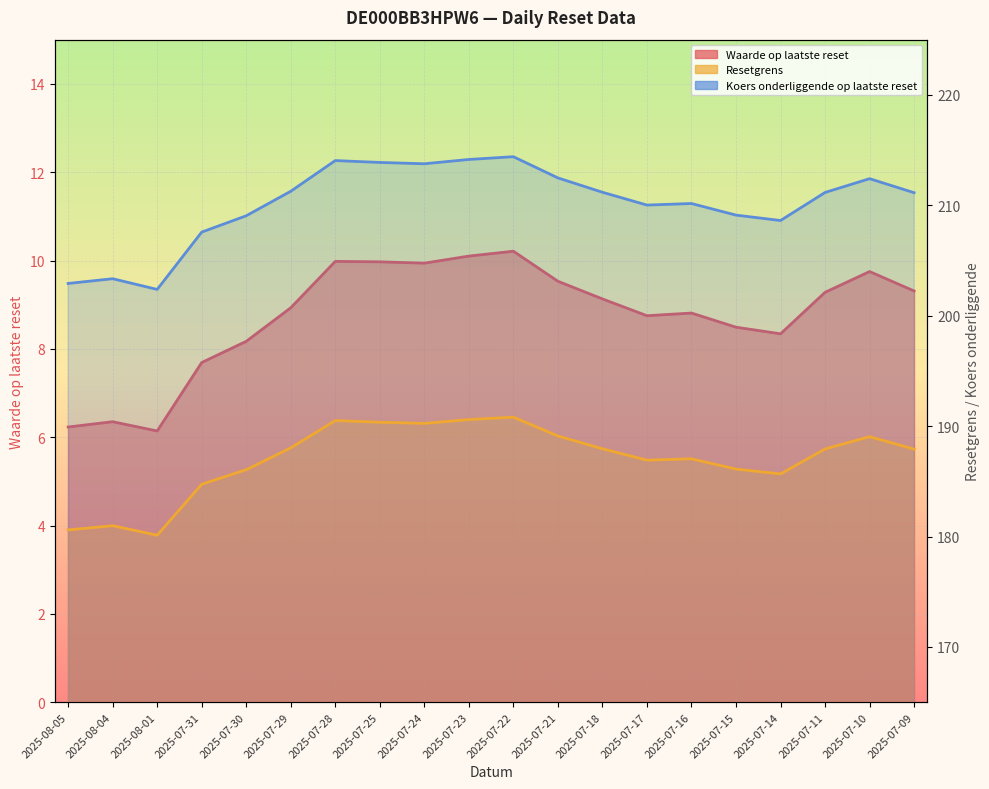

List the labels in order of Resetgrens value, largest first.

2025-07-22, 2025-07-23, 2025-07-28, 2025-07-25, 2025-07-24, 2025-07-21, 2025-07-10, 2025-07-29, 2025-07-18, 2025-07-11, 2025-07-09, 2025-07-16, 2025-07-17, 2025-07-15, 2025-07-30, 2025-07-14, 2025-07-31, 2025-08-04, 2025-08-05, 2025-08-01